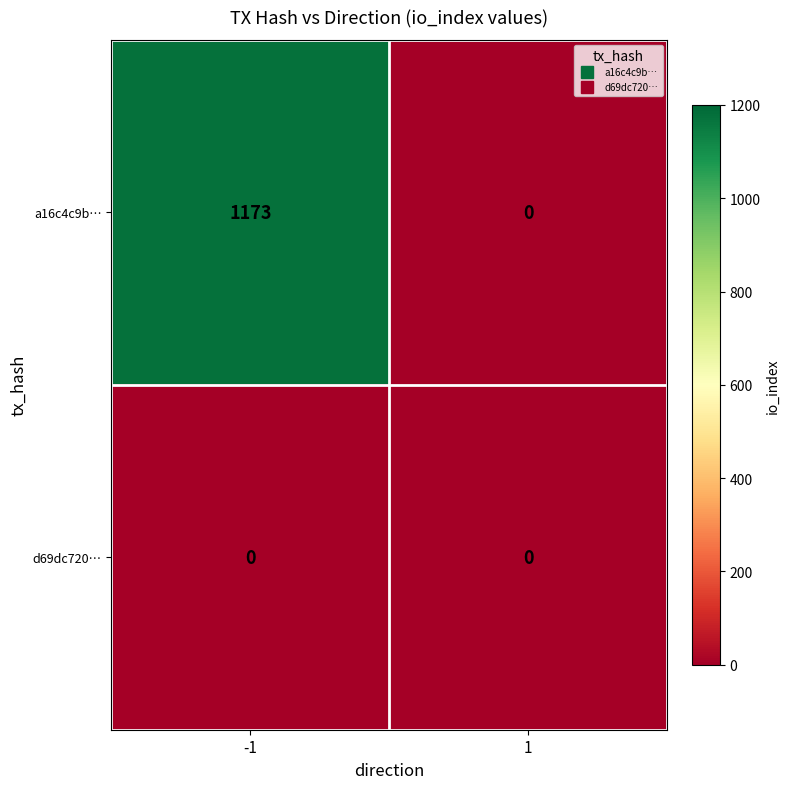

Reading left to right, list all the values displayed in this chart.

a16c4c9b…: -1=1173	1=0
d69dc720…: -1=0	1=0